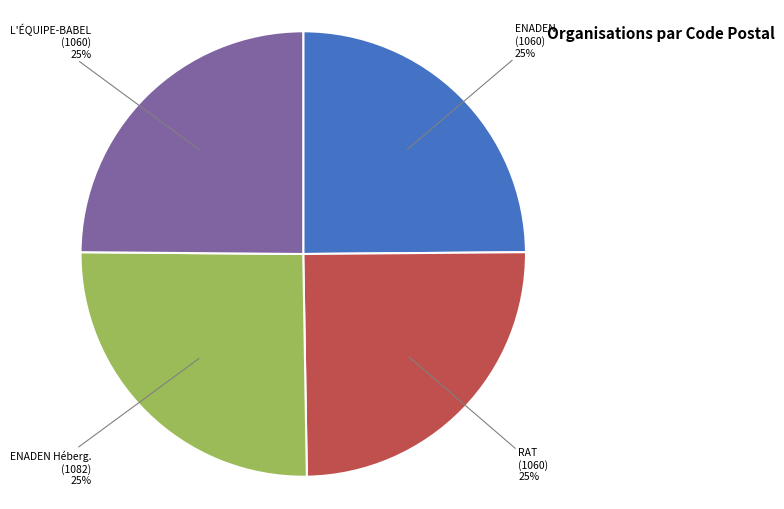

Does any single category account for the majority?

No